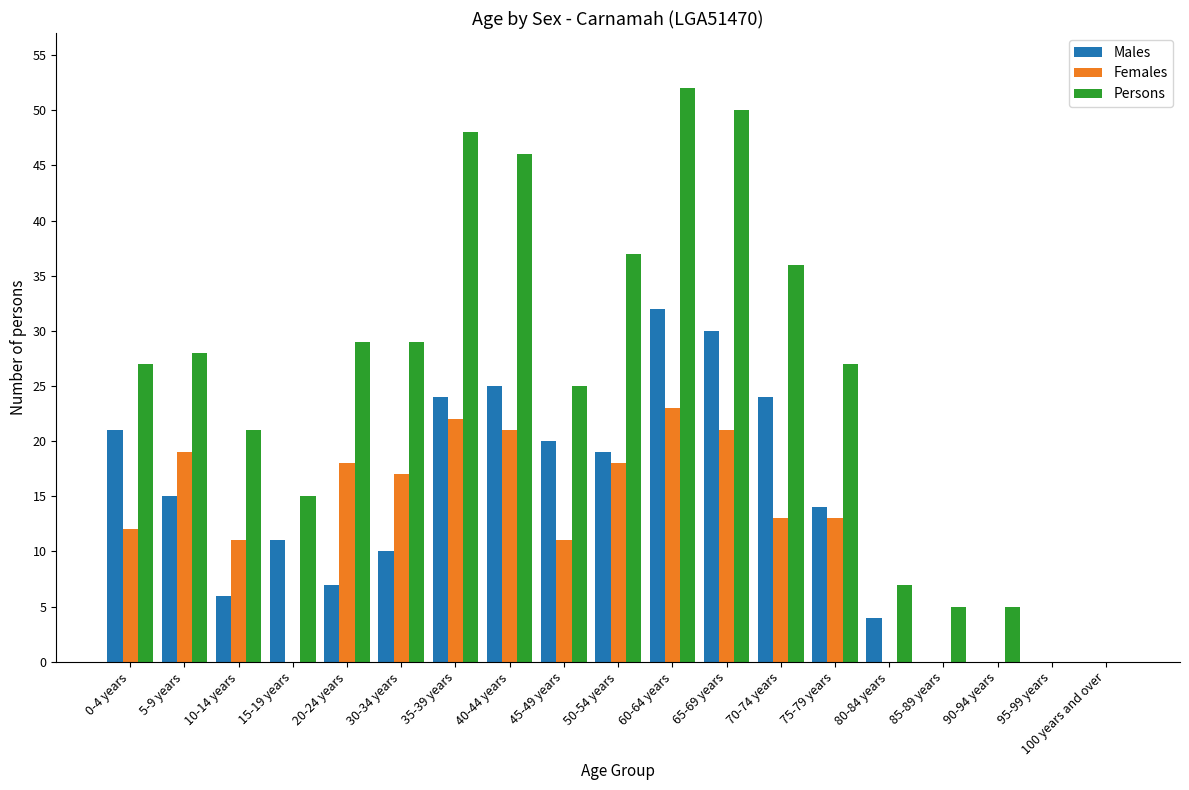

Between 10-14 years and 95-99 years, which series saw the biggest shift?

Persons